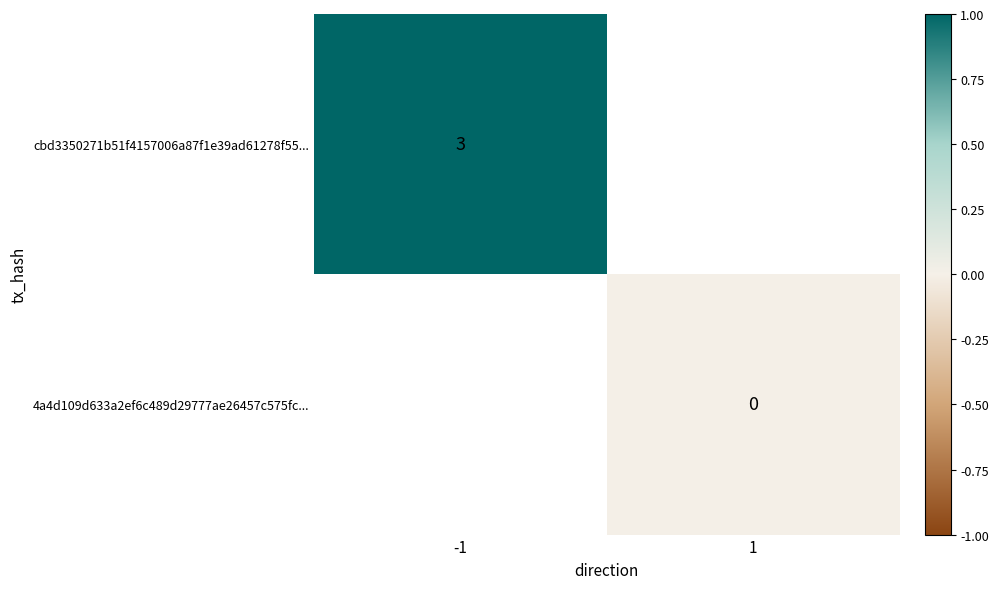

The value of cbd3350271b51f4157006a87f1e39ad61278f55... at -1 is 3.0. True or false?

True